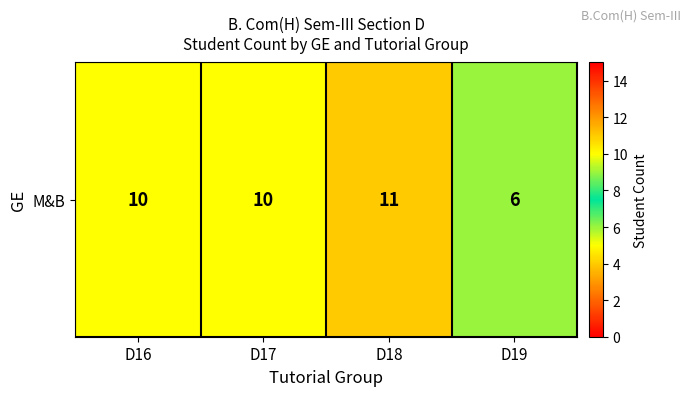

Rank the categories by value from highest to lowest.

D18, D16, D17, D19